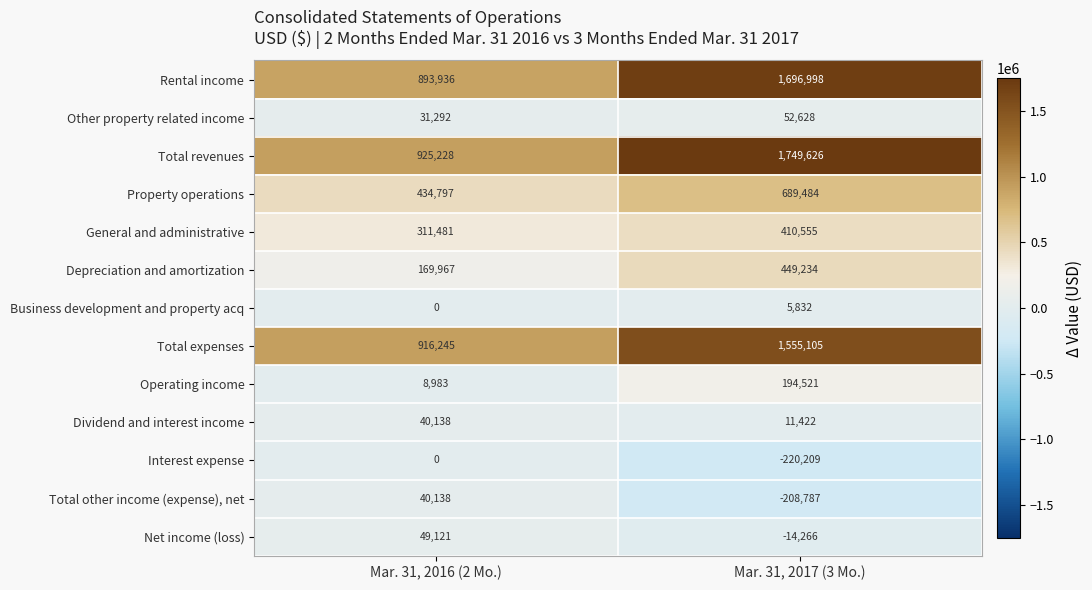

At which category is the sum across all series the highest?

Mar. 31, 2017 (3 Mo.)